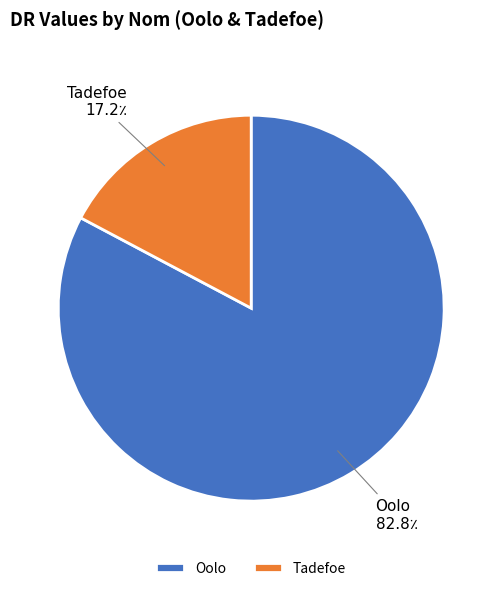

Which category accounts for the majority?

Oolo